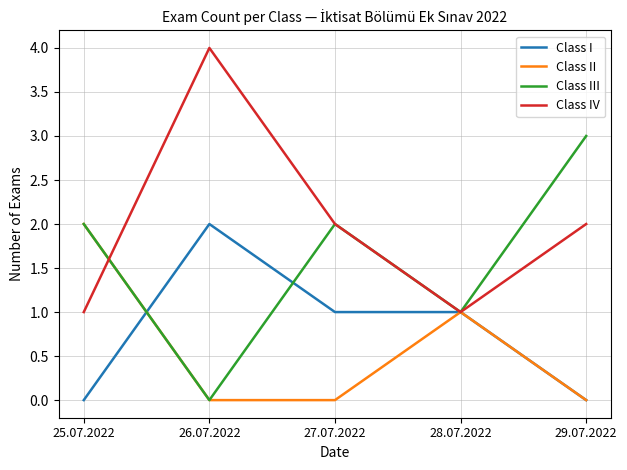

How many interior local peaks does the Class III series have?

1